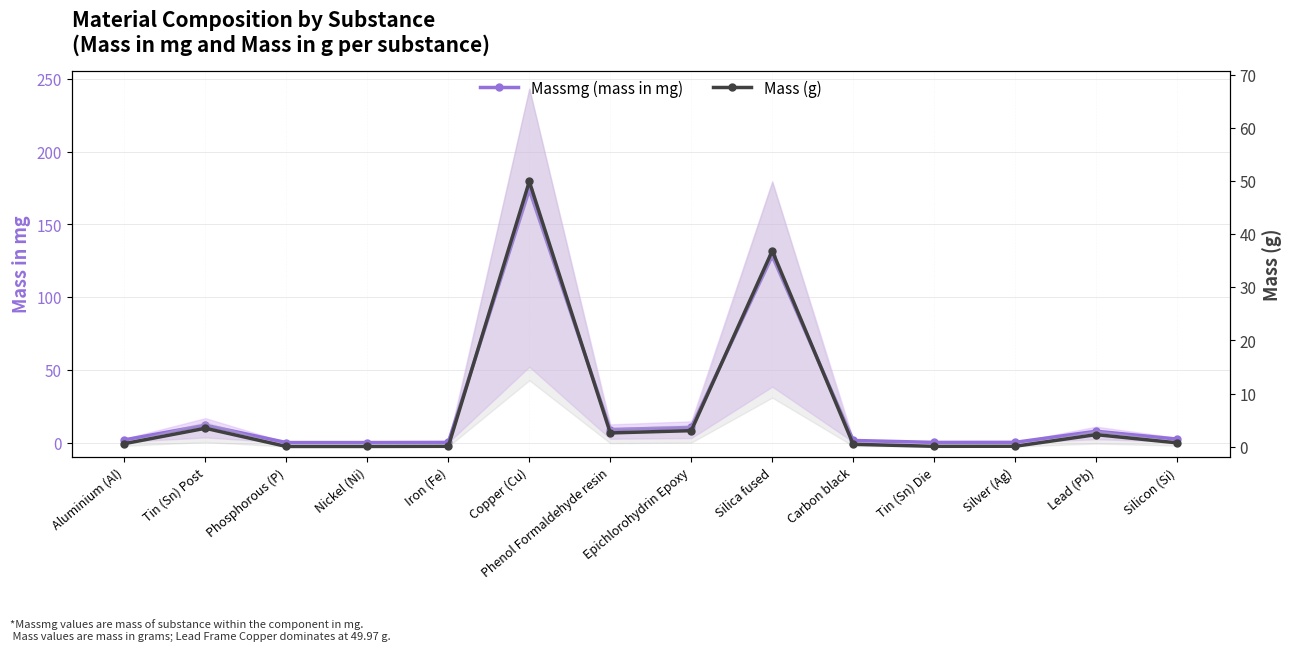

True or false: Mass (g) and Massmg (mass in mg) cross at least once.

False